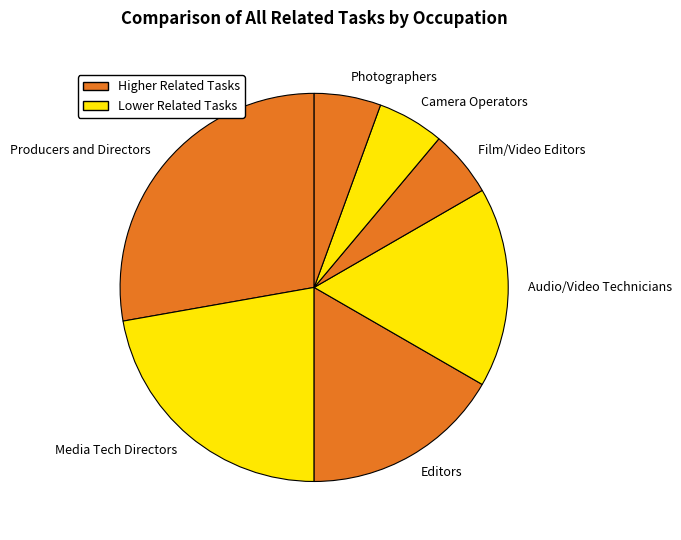

What is the largest slice in the pie chart?

Producers and Directors